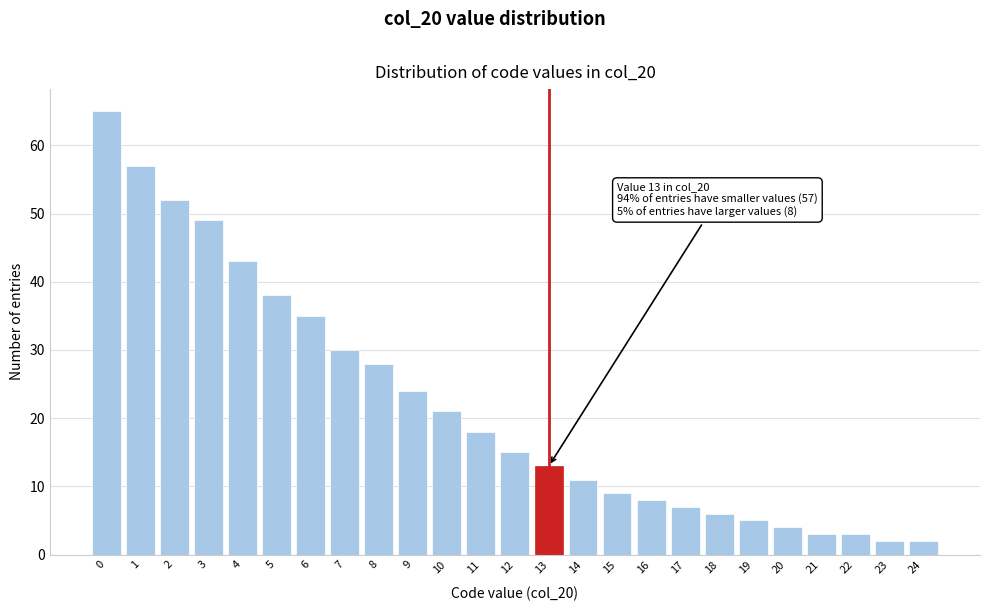

Reading right to left, what are all the values shown in this chart?

24=2	23=2	22=3	21=3	20=4	19=5	18=6	17=7	16=8	15=9	14=11	13=13	12=15	11=18	10=21	9=24	8=28	7=30	6=35	5=38	4=43	3=49	2=52	1=57	0=65